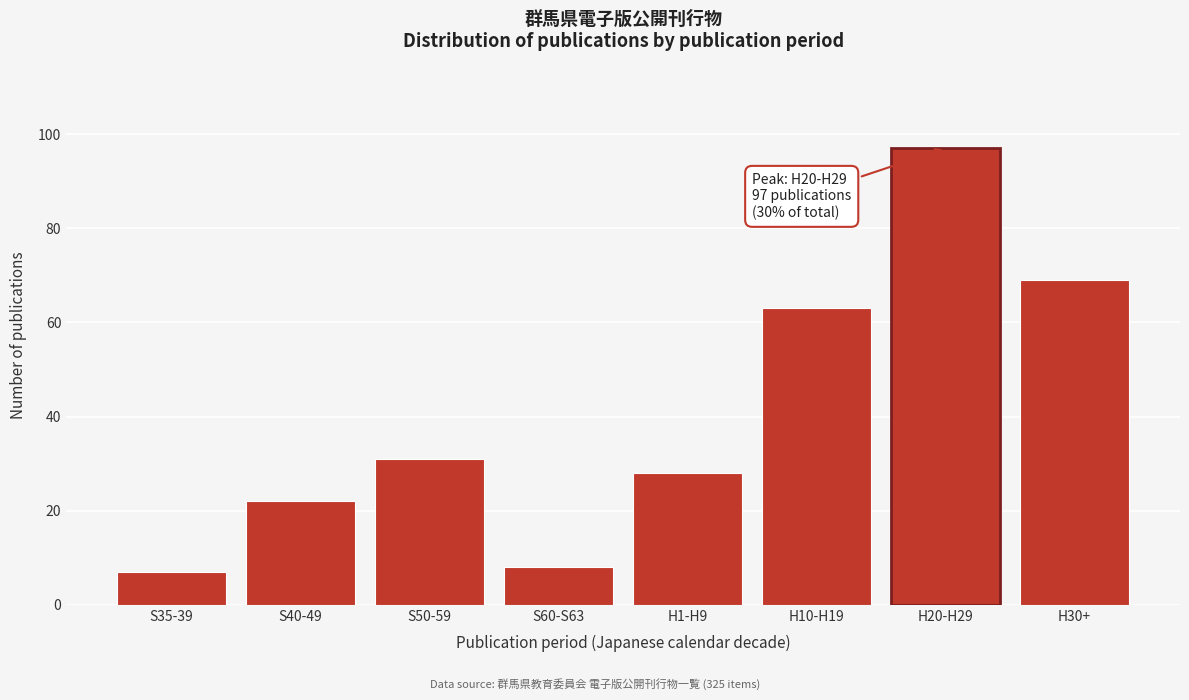

Reading right to left, list all the values displayed in this chart.

69	97	63	28	8	31	22	7